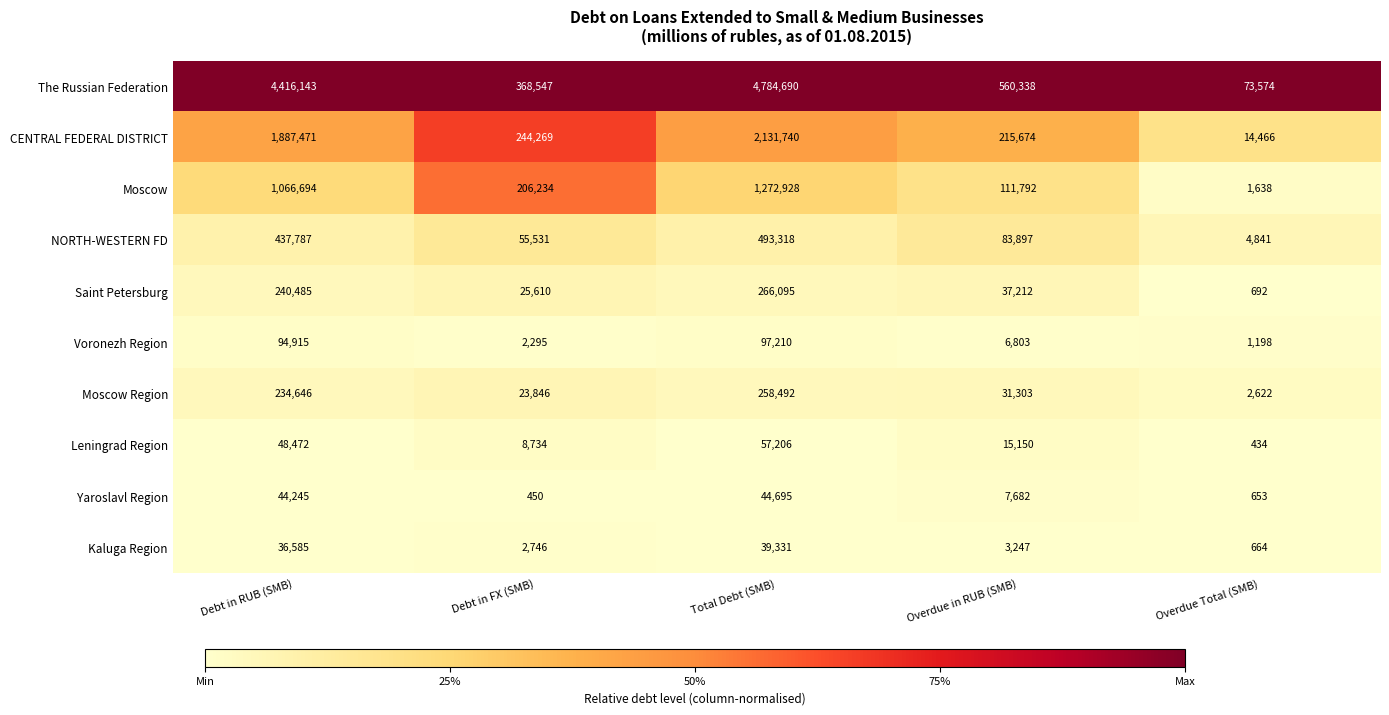

Which category has the lowest value across all series?

Overdue Total (SMB)